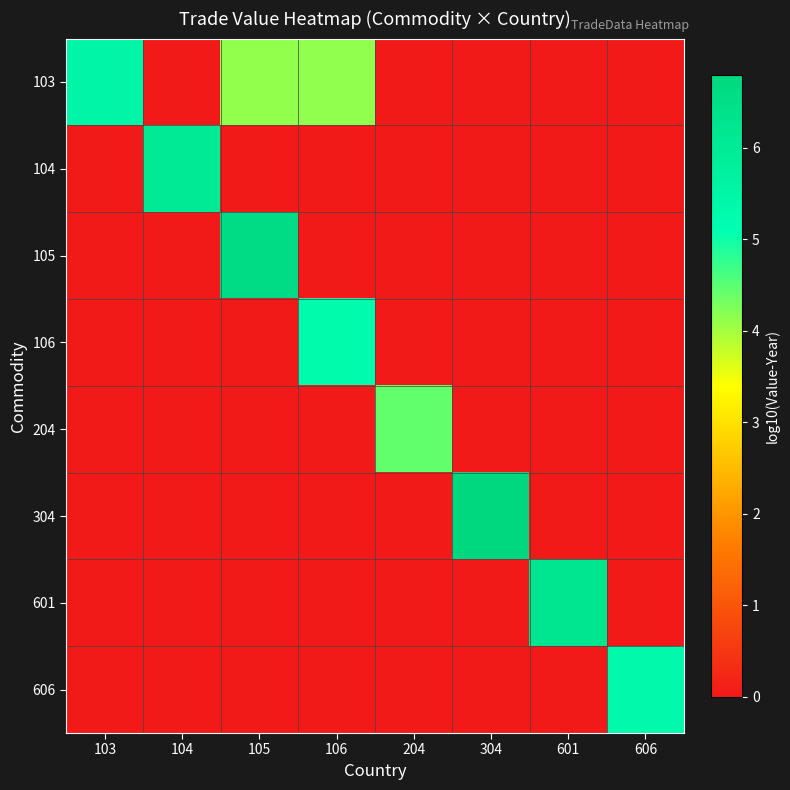

At which category does the chart reach its peak across all series?

304